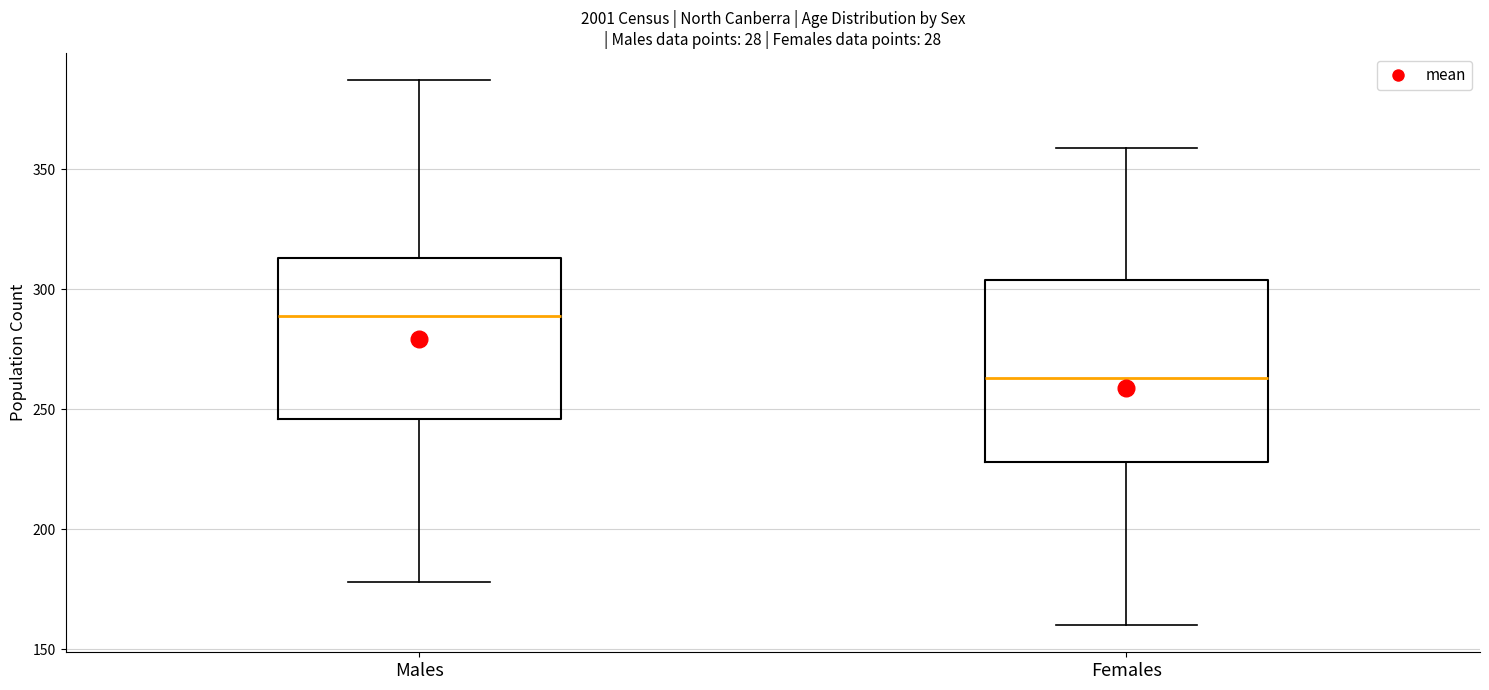

Which box has the lowest median line?

Females